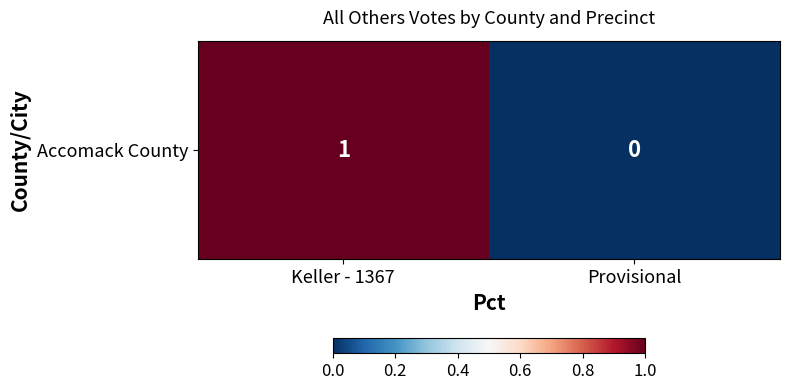

True or false: the data shows 0 at Provisional.

True